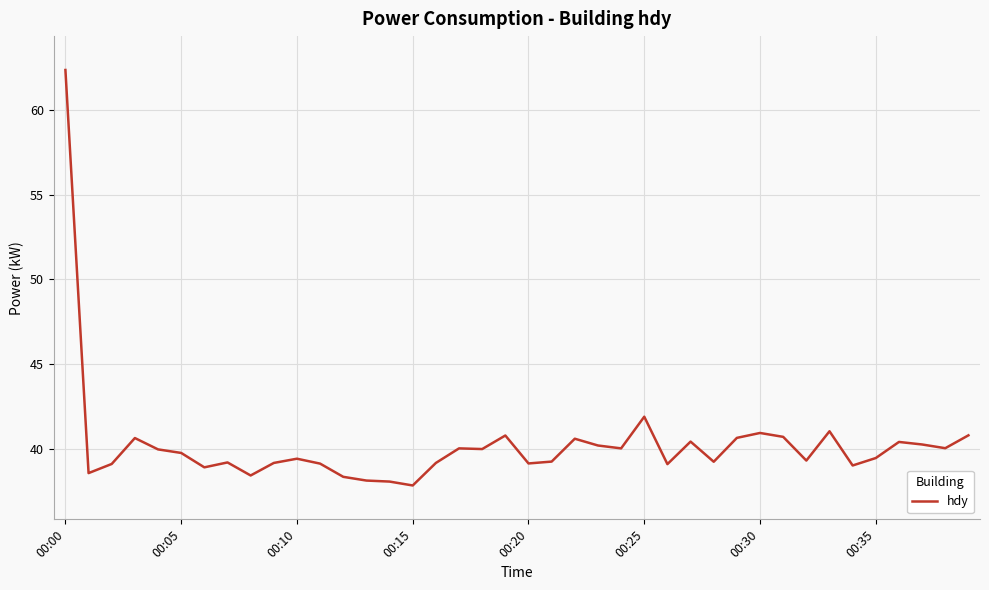

What is the smallest value displayed?

37.8